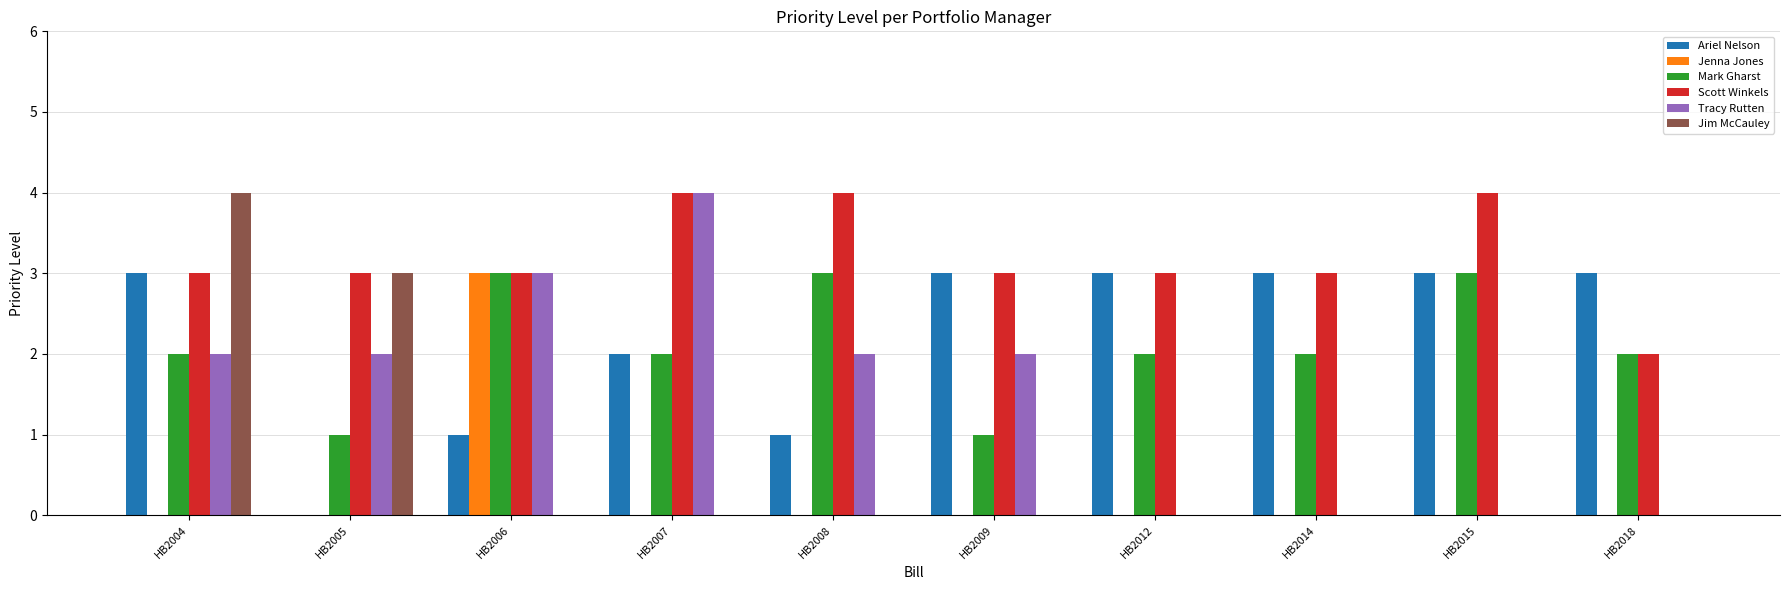

What is the sum of all Scott Winkels values?

32